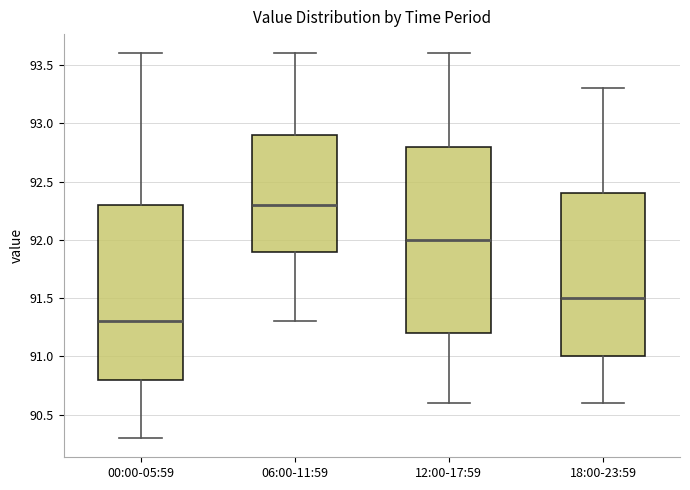

Comparing the boxes themselves (not the whiskers), which one is the tallest?

12:00-17:59